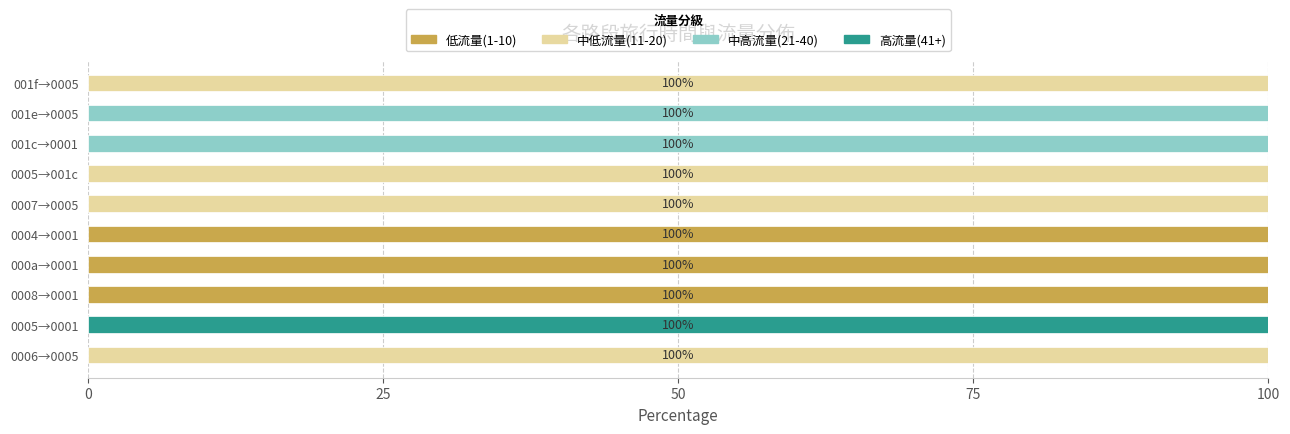

What is the total value across all series at 001e→0005?

100